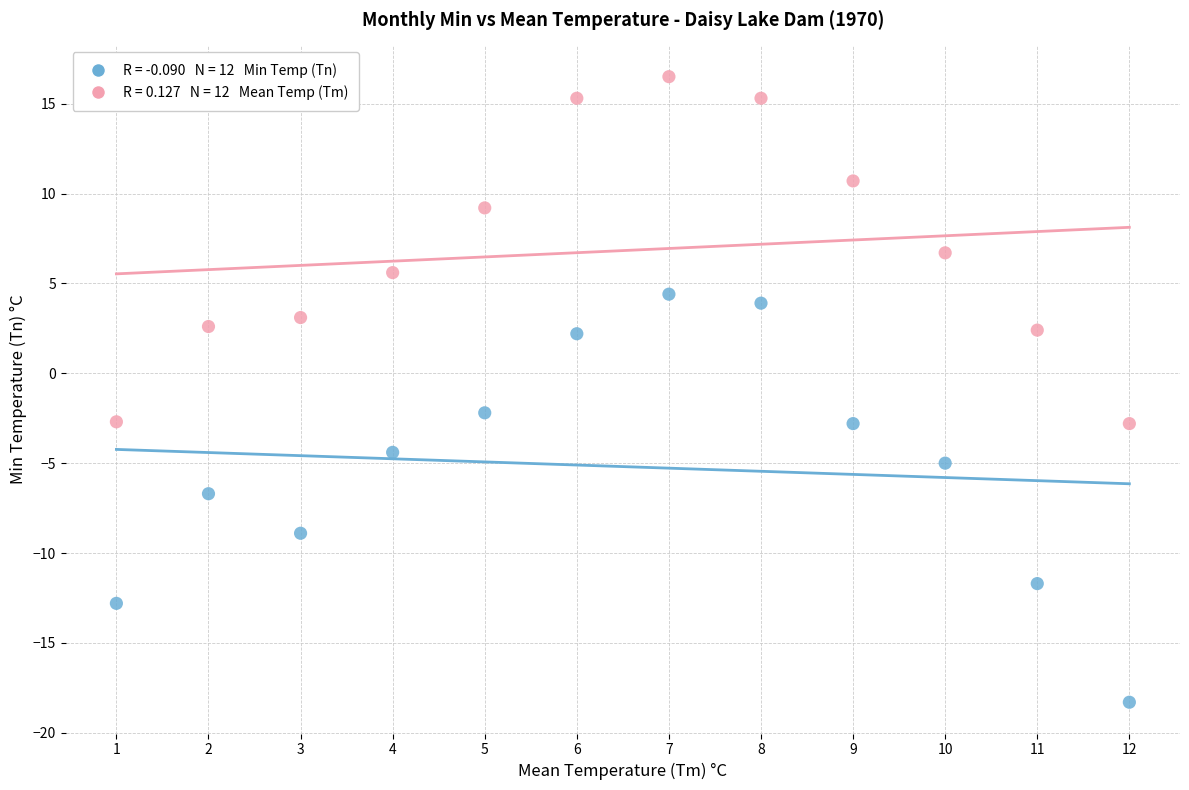

Across all data points, what is the range of Y values (max minus min)?

34.8